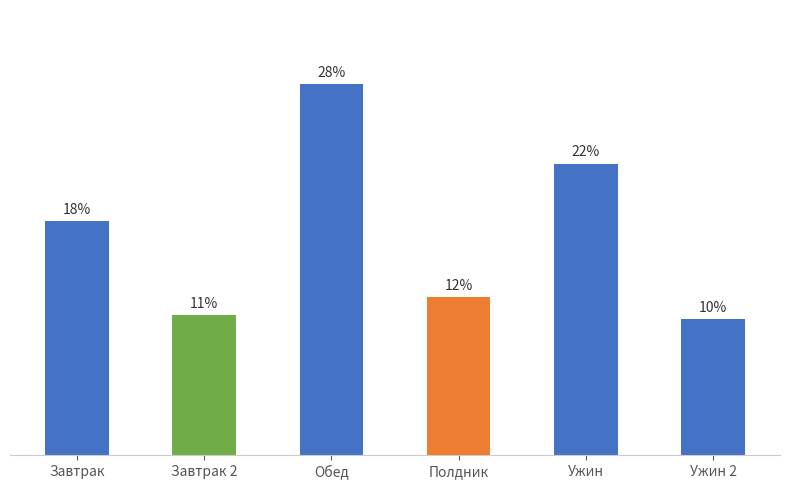

Are the bars horizontal?

No